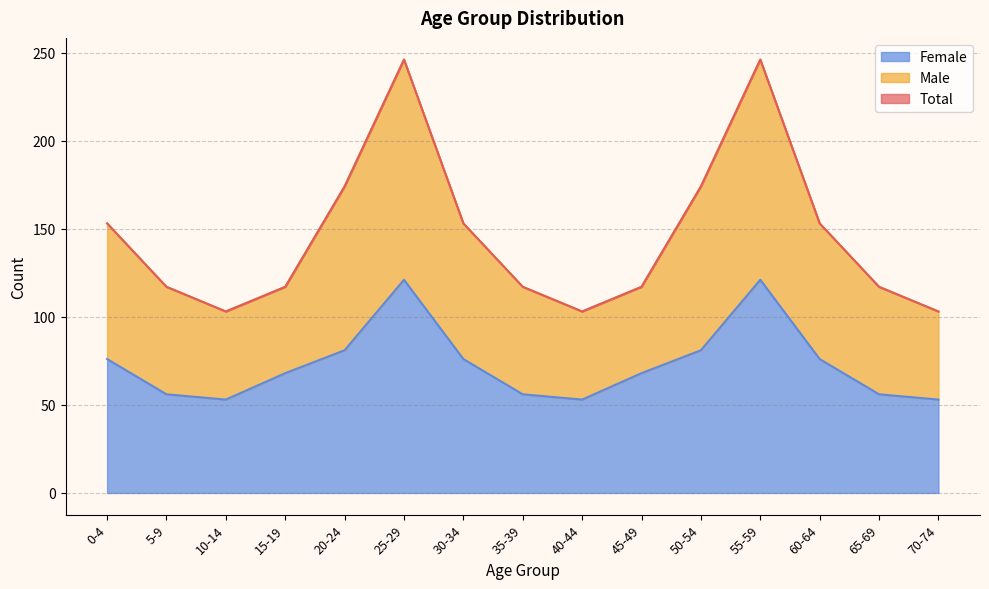

Is it true that Female equals 15 at 10-14?

False